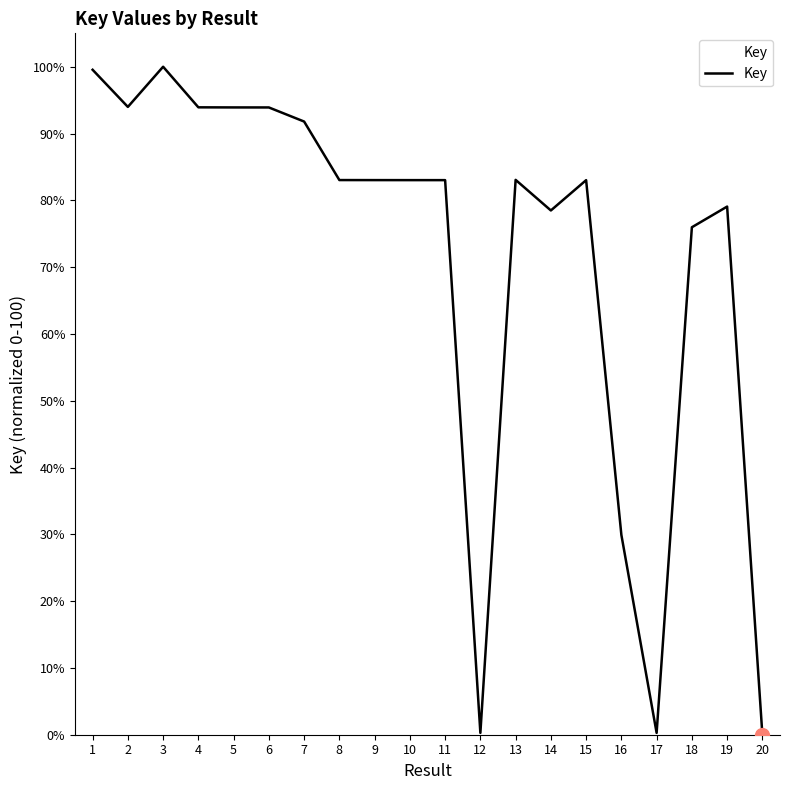

The value at 5 is 40.0. True or false?

False